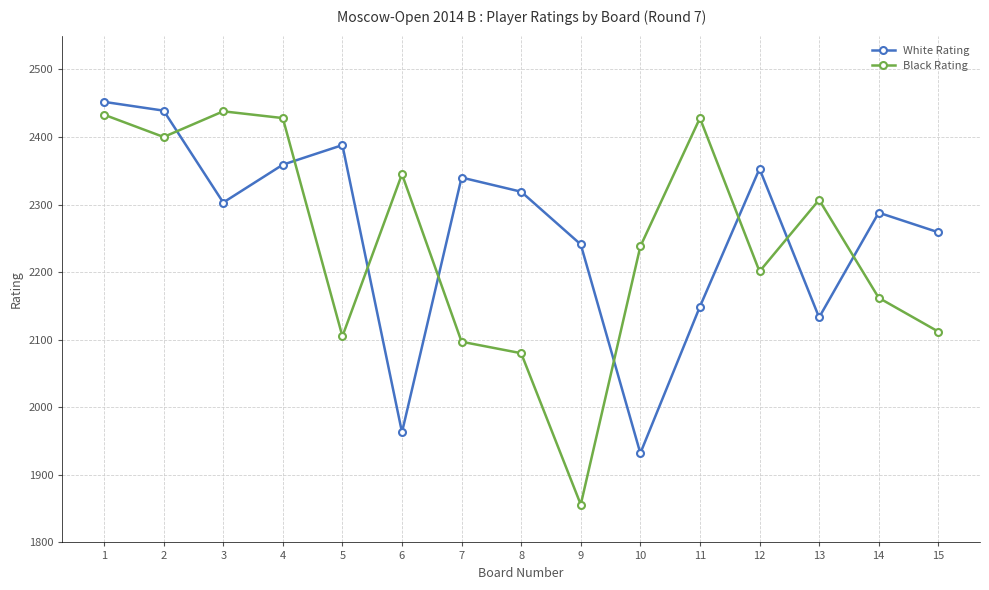

How many categories are shown in the chart?

15